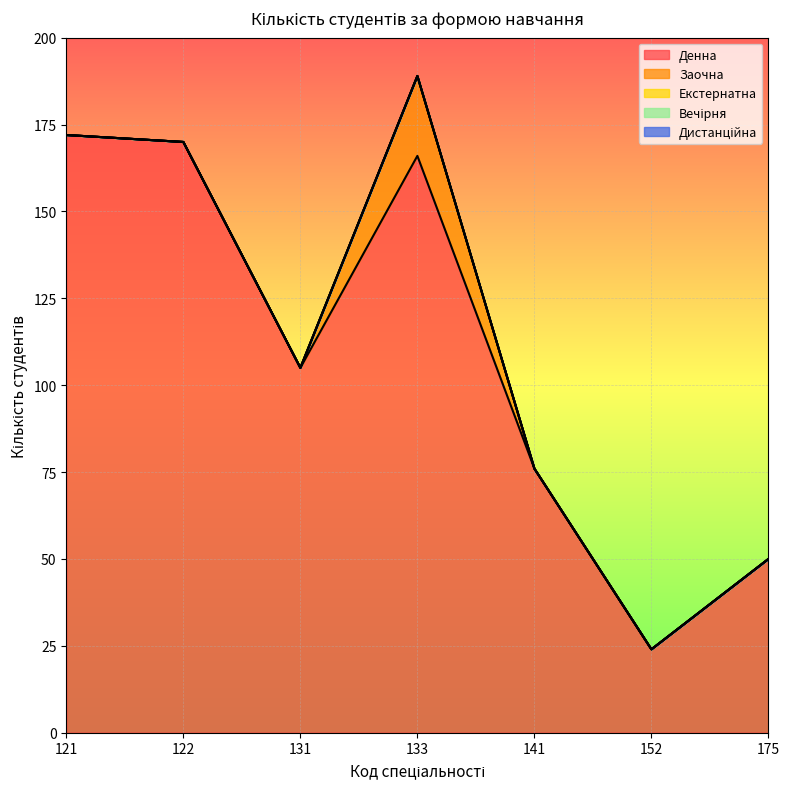

Is it true that Екстернатна equals 0 at 141?

True